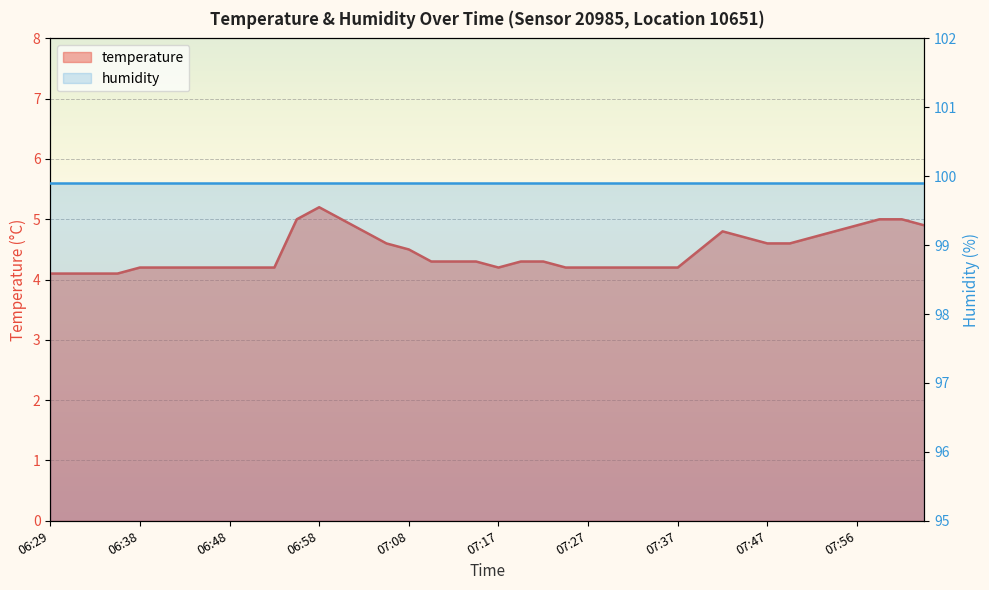

What is the difference between the values at 07:27 and 07:22?

0.1